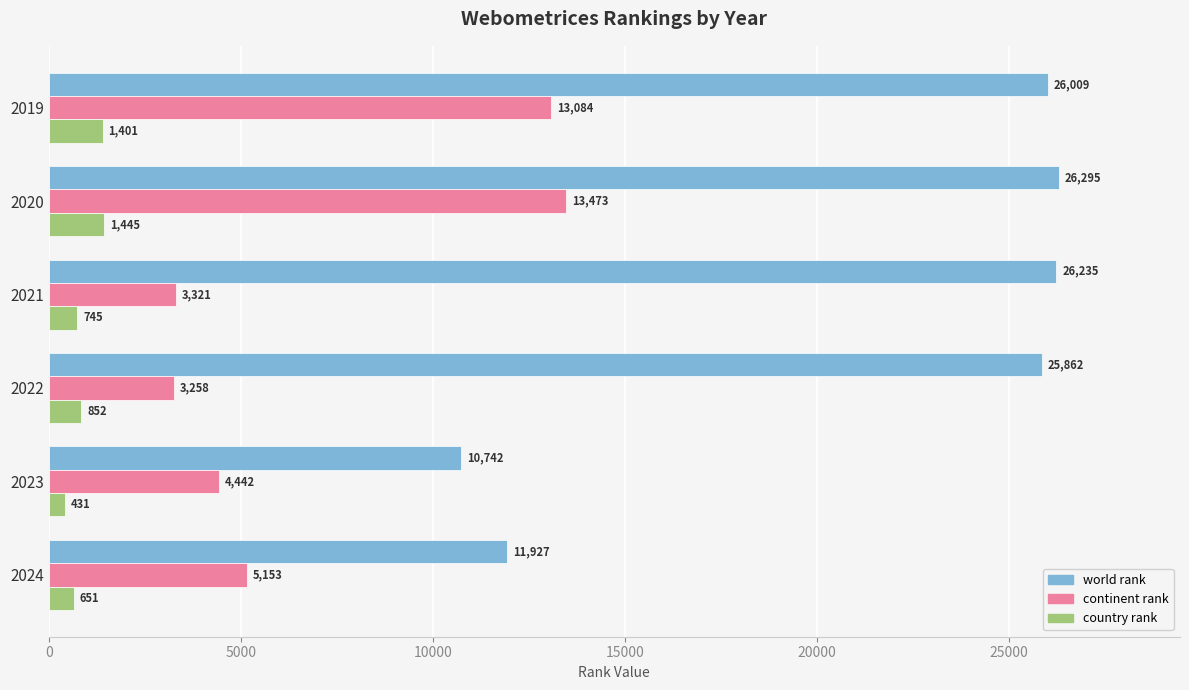

True or false: world rank has a value of 3686 at 2023.

False